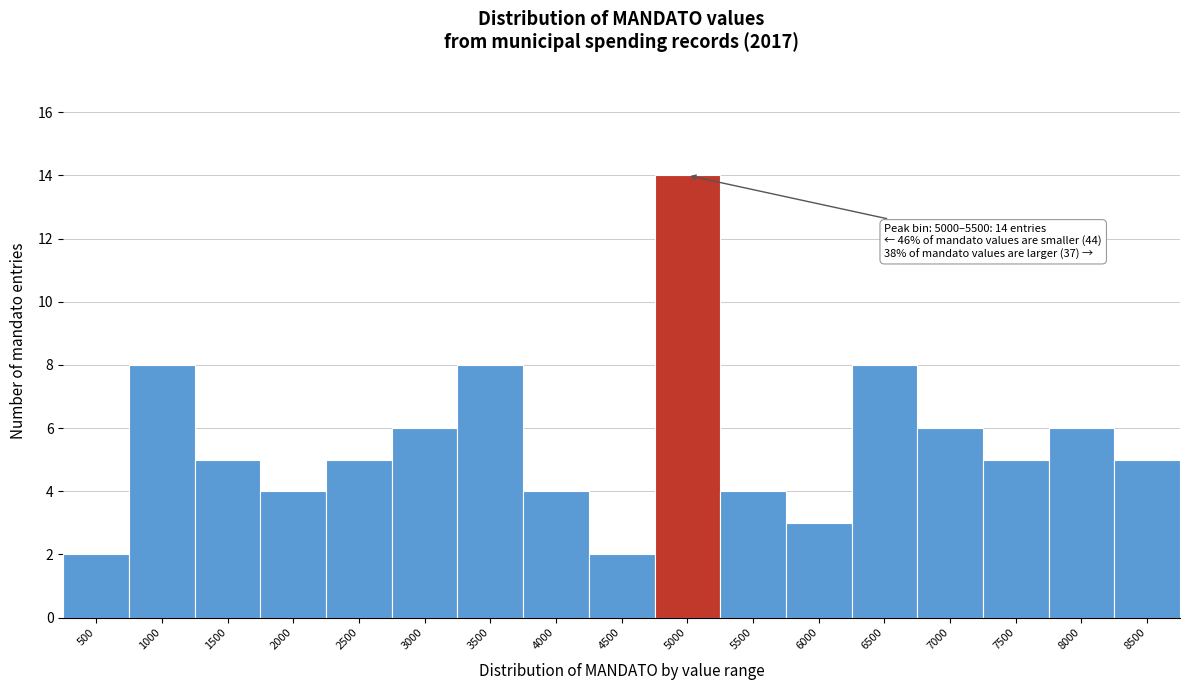

Reading right to left, transcribe all the data shown in this chart.

8500=5	8000=6	7500=5	7000=6	6500=8	6000=3	5500=4	5000=14	4500=2	4000=4	3500=8	3000=6	2500=5	2000=4	1500=5	1000=8	500=2